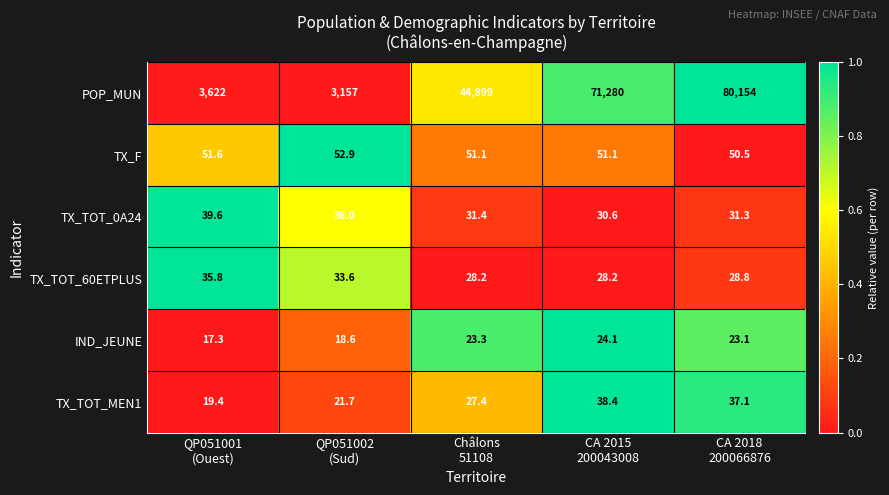

Which series has the largest total across all categories?

POP_MUN